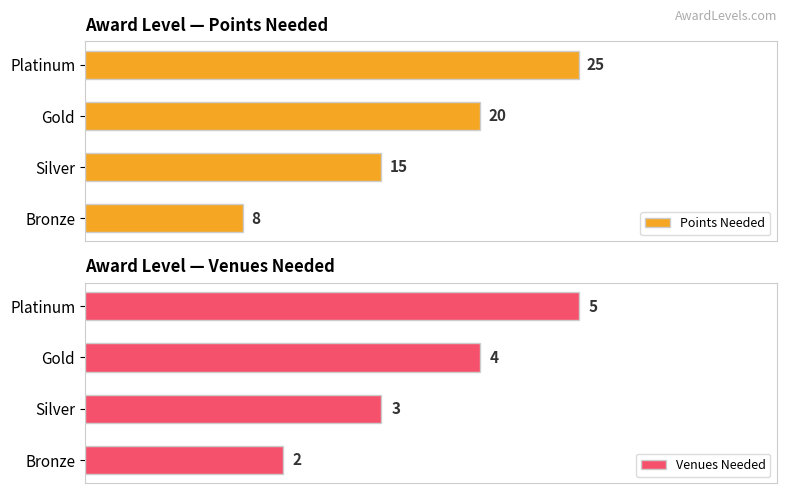

Where is Points Needed nearest to the value 16?

Silver